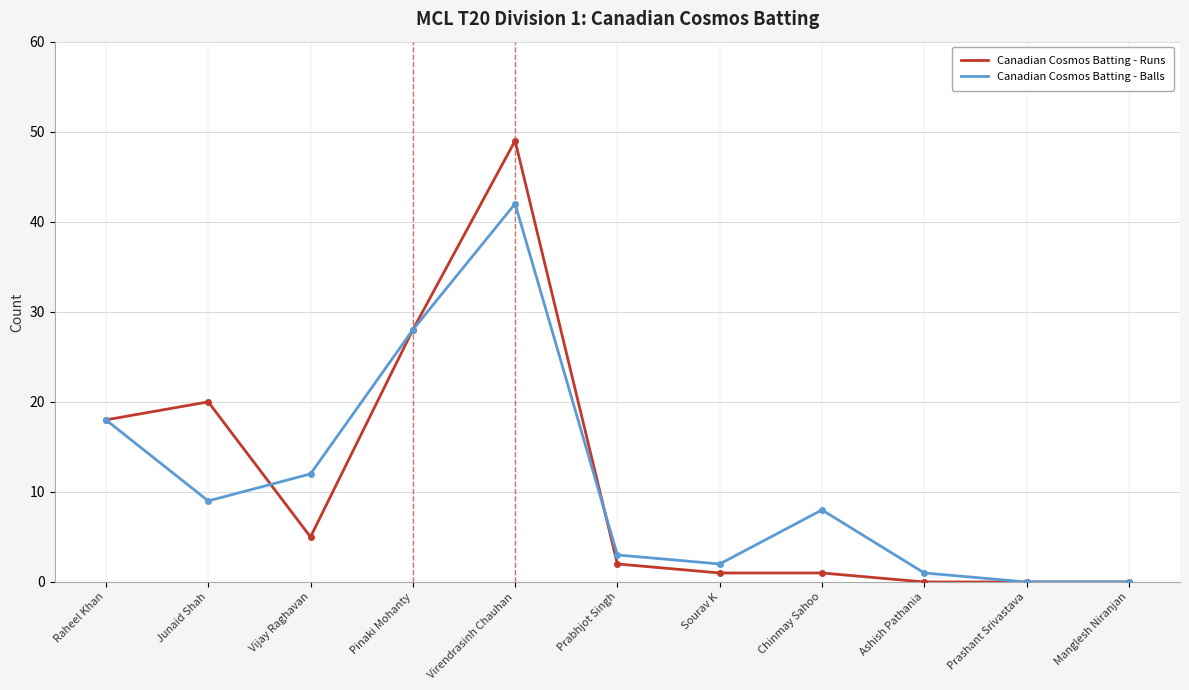

True or false: Canadian Cosmos Batting - Runs has a value of -24 at Prashant Srivastava.

False